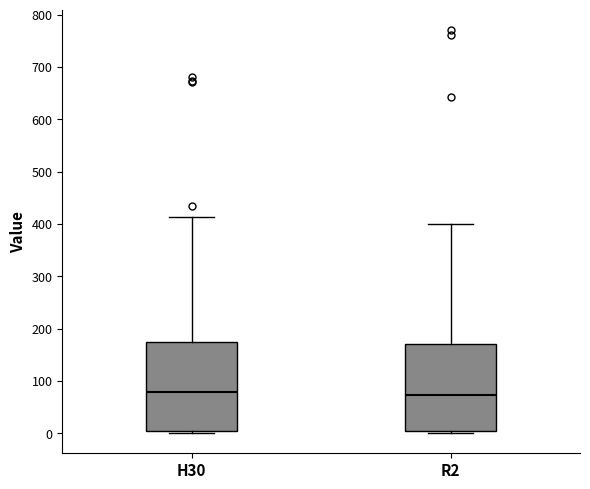

Reading left to right, read every box against the y-axis: the position of its median line, the range the box covers, and the ends of its whiskers. The values are not printed on the chart, so give them approximately, as read against the axis.

H30: median 80, box 0 to 170, whiskers 0 (just below the box's lower edge) to 410
R2: median 70, box 0 to 170, whiskers 0 (just below the box's lower edge) to 400